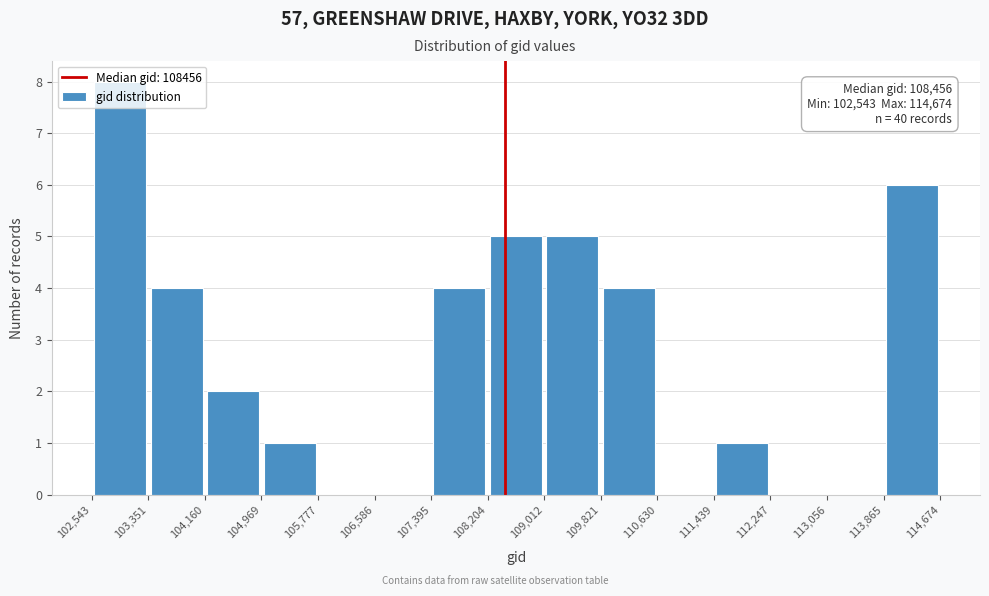

Which range on the x-axis has the tallest bar?

102,543 to 103,351